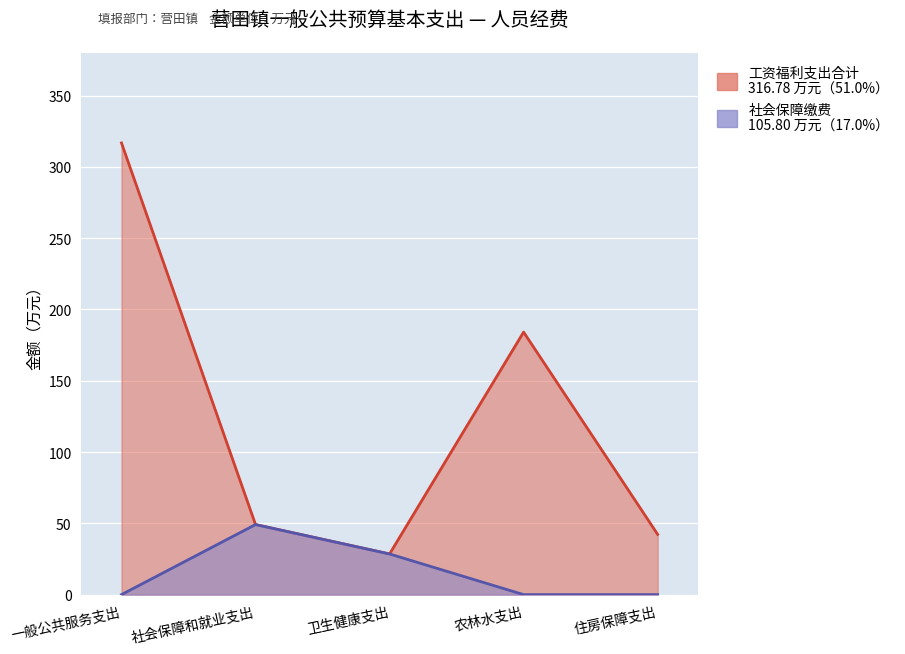

How many lines are shown in the chart?

2